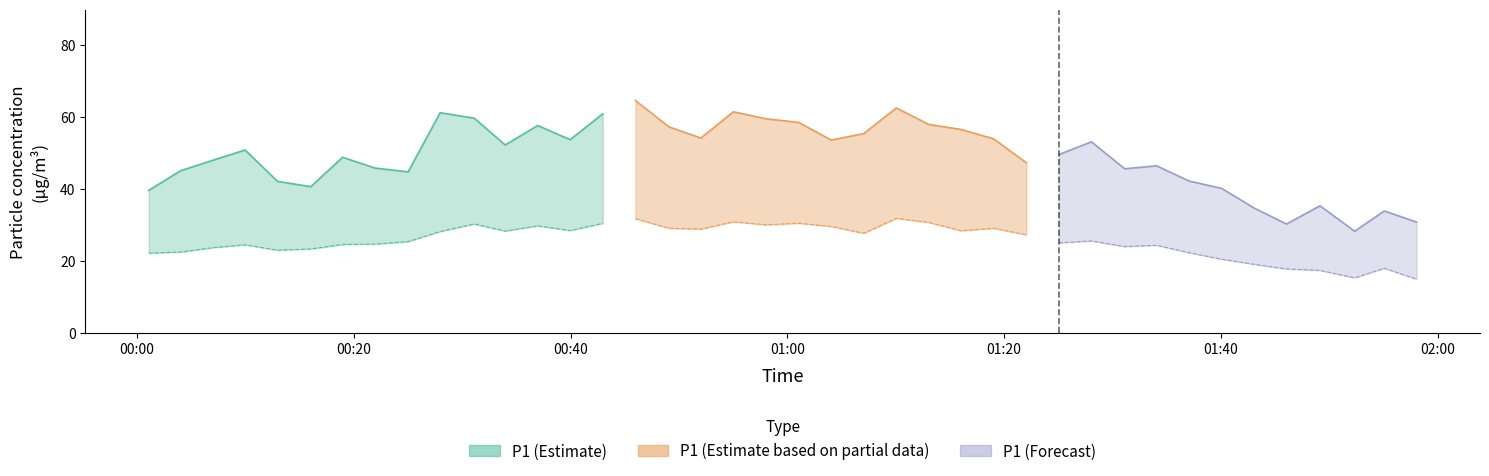

Where is the first local maximum for P1?

3